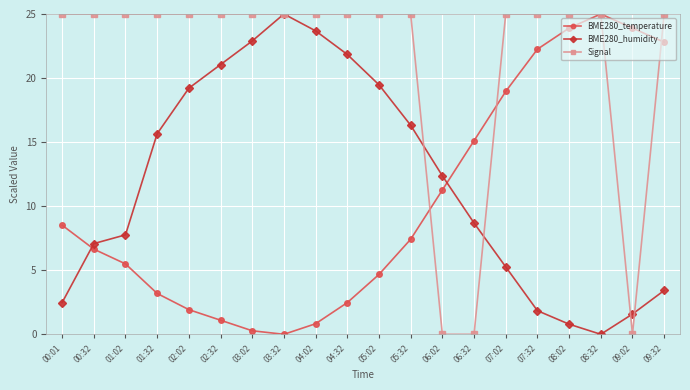

What is the sum of all Signal values?

425.0